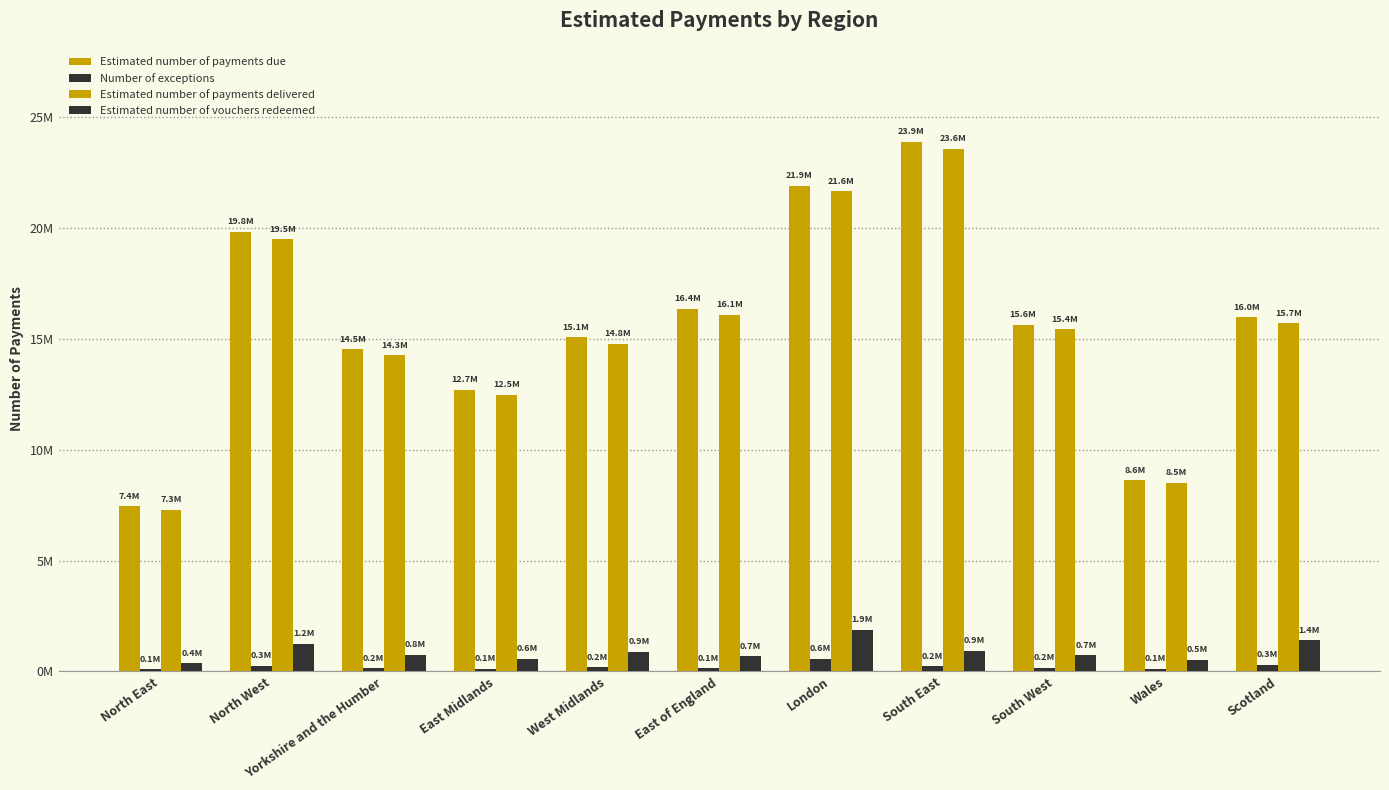

Are the bars grouped side by side (vs. stacked)?

Yes